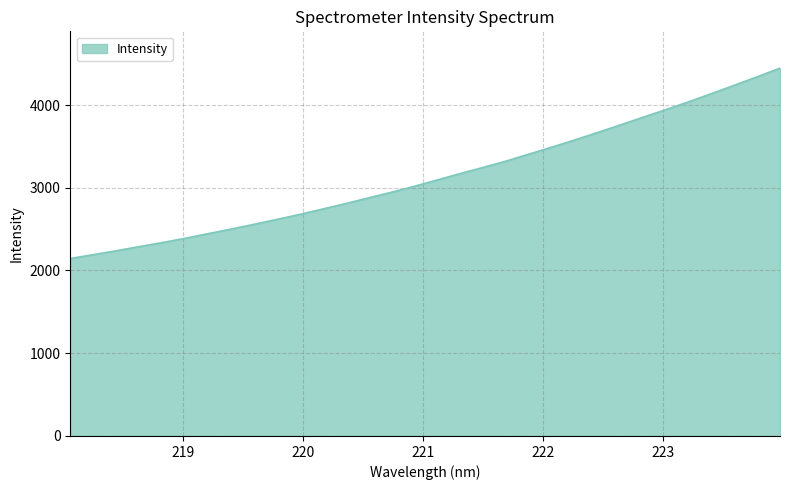

Count the number of data series in this chart.

1